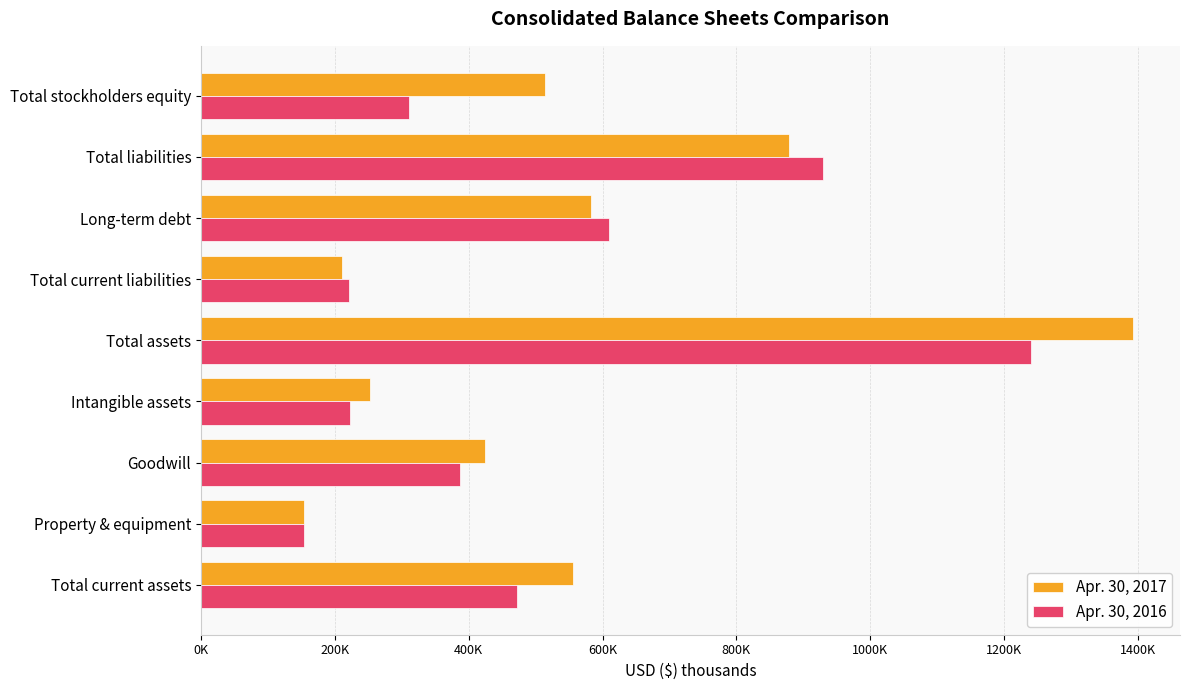

What are all the series names shown in the legend?

Apr. 30, 2017, Apr. 30, 2016